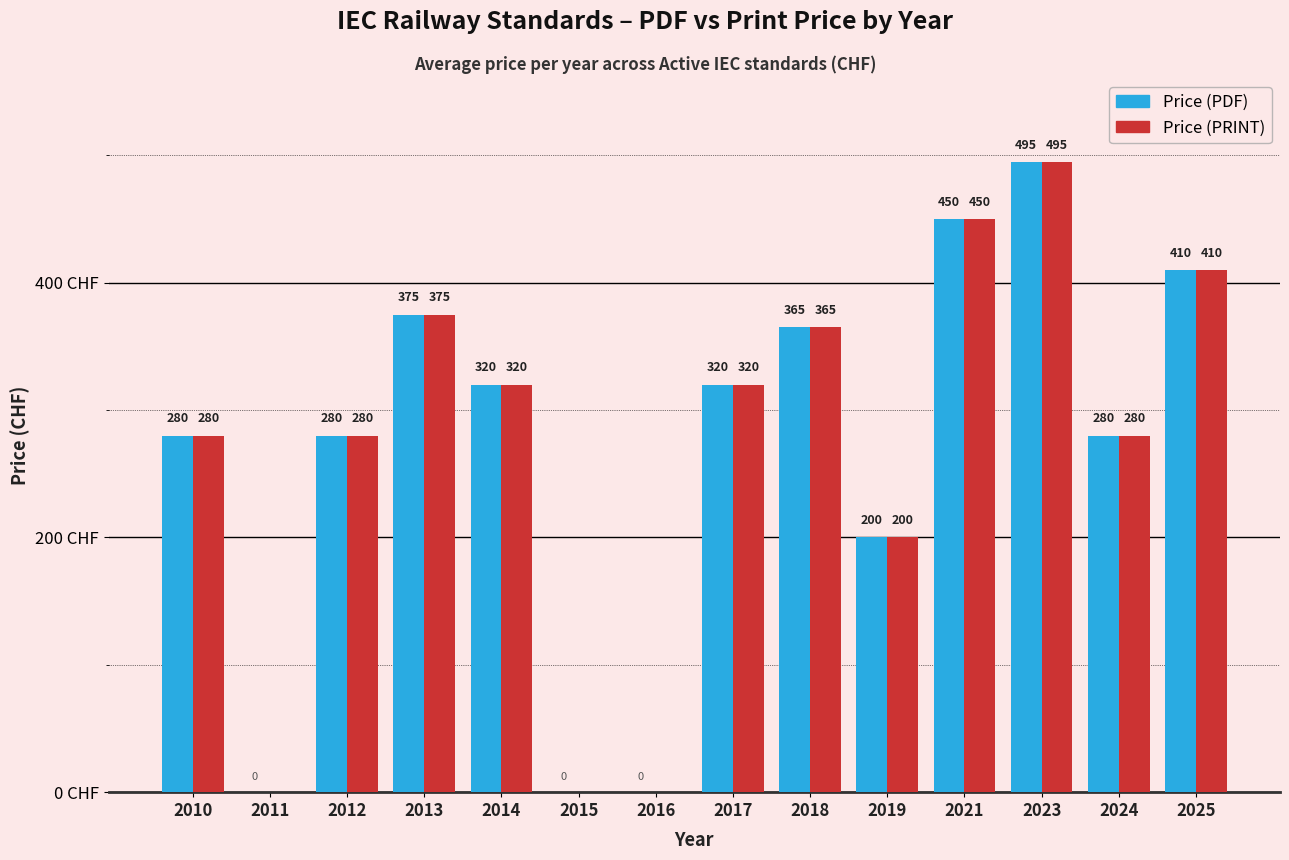

Are the bars grouped side by side (vs. stacked)?

Yes